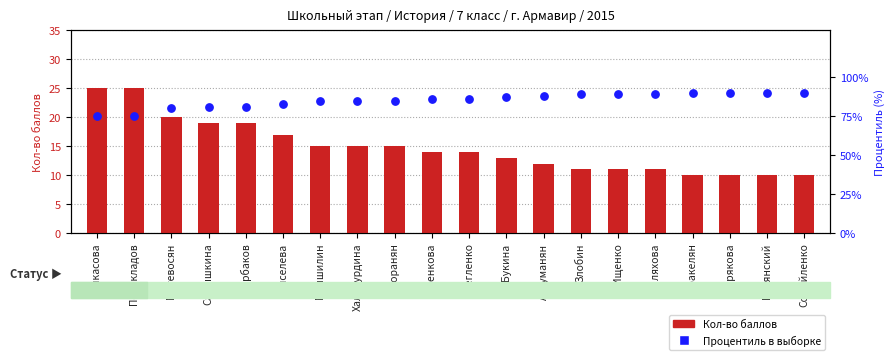

At how many categories does at least one series exceed 21?

20